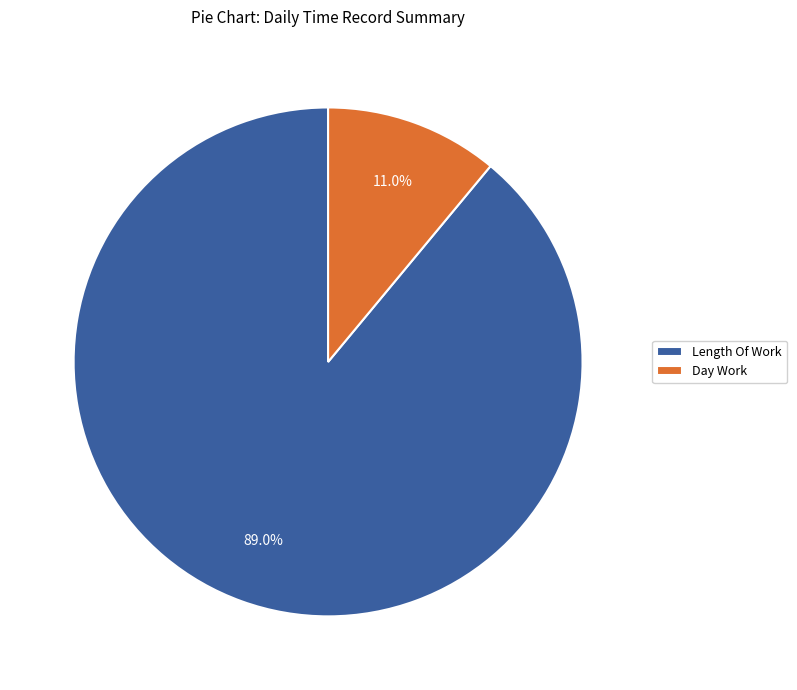

Do Day Work and Length Of Work together represent more than half of the pie?

Yes